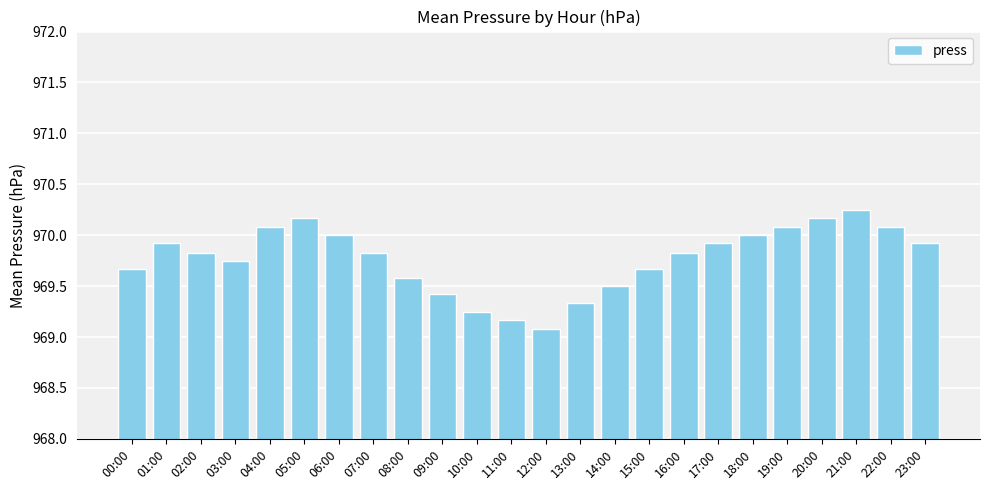

What is the value of the 19th bar from the left?

970.0